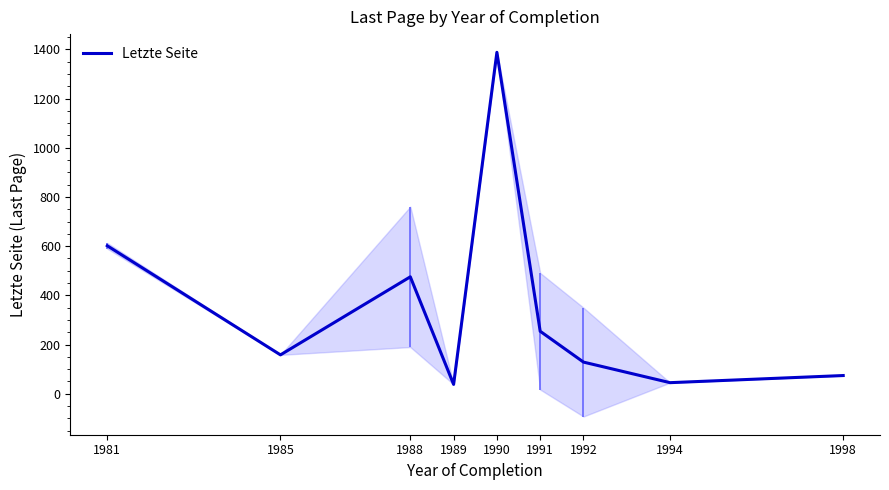

The chart shows a value of 955.0 at 1990. True or false?

False